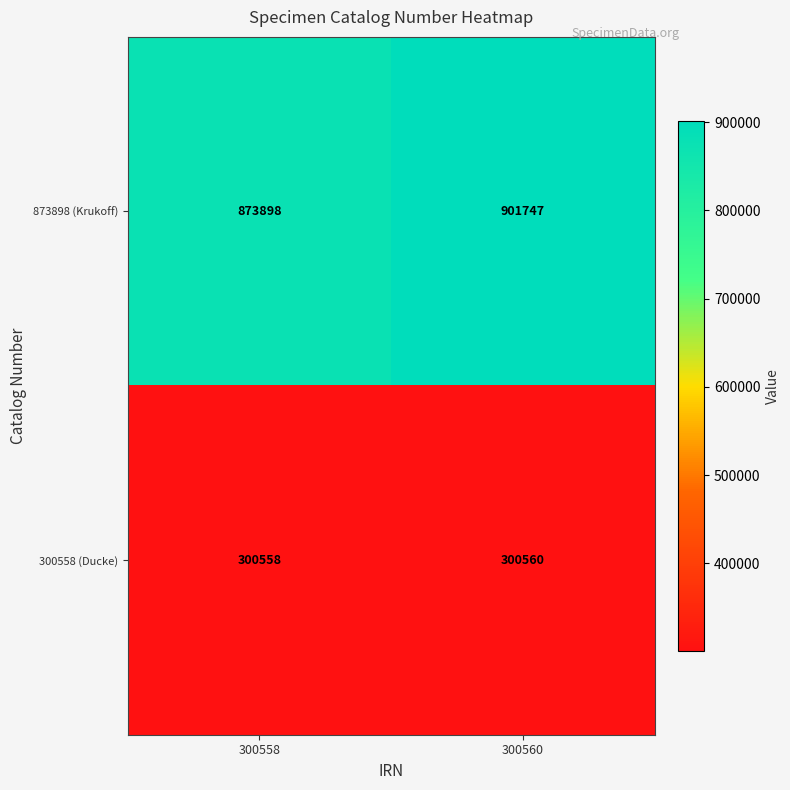

Reading right to left, extract all data points from this chart.

873898 (Krukoff): 901747	873898
300558 (Ducke): 300560	300558